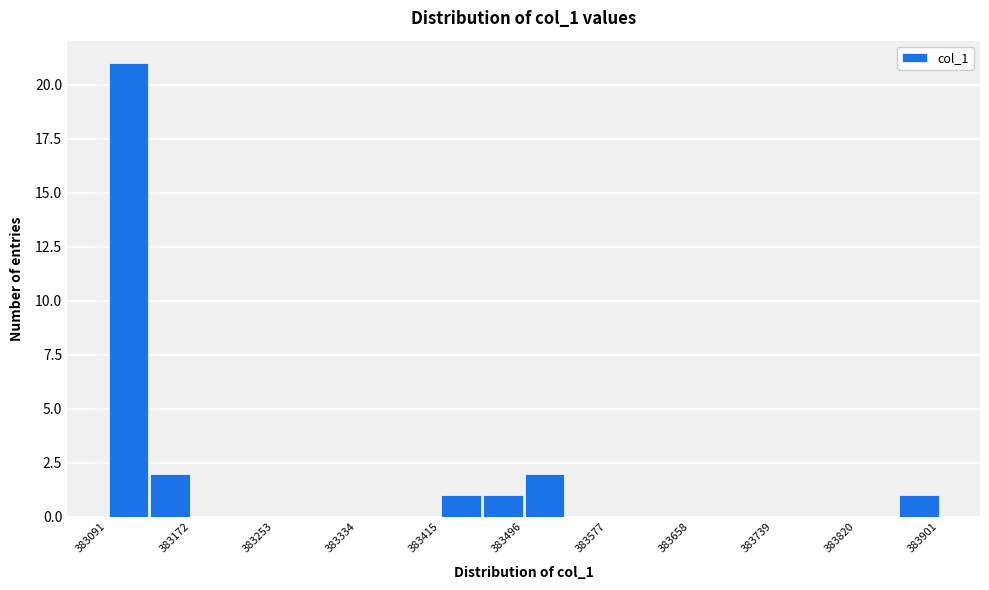

Reading left to right, transcribe this chart: for each bar, give the range it covers on the x-axis and its height. Neither the bar edges nor the heights are printed on the chart, so give them approximately, as read against the axes.

383090 to 383130: 21
383130 to 383170: 2
383170 to 383210: 0
383210 to 383250: 0
383250 to 383290: 0
383290 to 383330: 0
383330 to 383370: 0
383370 to 383420: 0
383420 to 383460: 1
383460 to 383500: 1
383500 to 383540: 2
383540 to 383580: 0
383580 to 383620: 0
383620 to 383660: 0
383660 to 383700: 0
383700 to 383740: 0
383740 to 383780: 0
383780 to 383820: 0
383820 to 383860: 0
383860 to 383900: 1